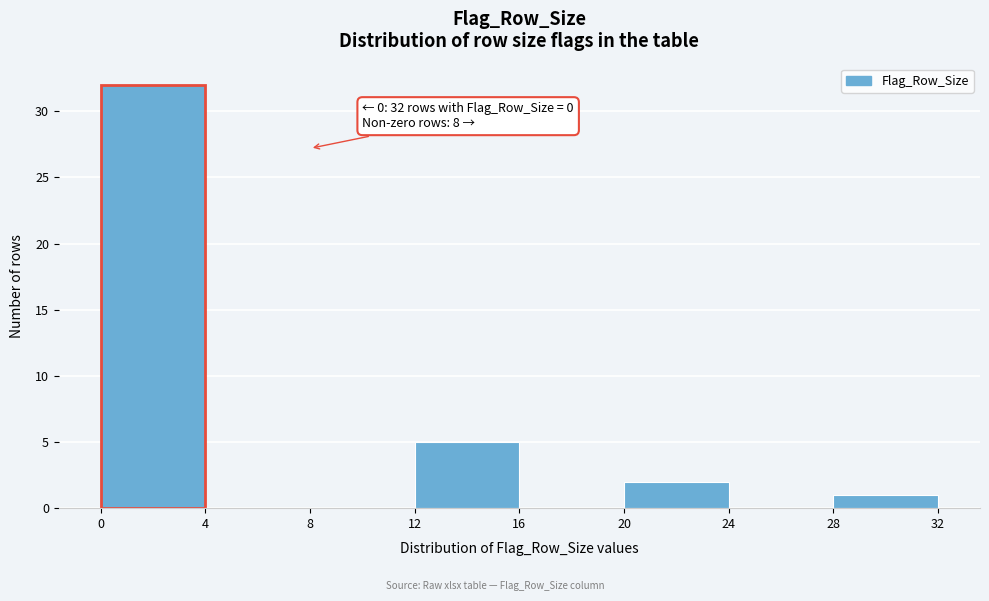

Over which range of the x-axis is the bar tallest?

0 to 4